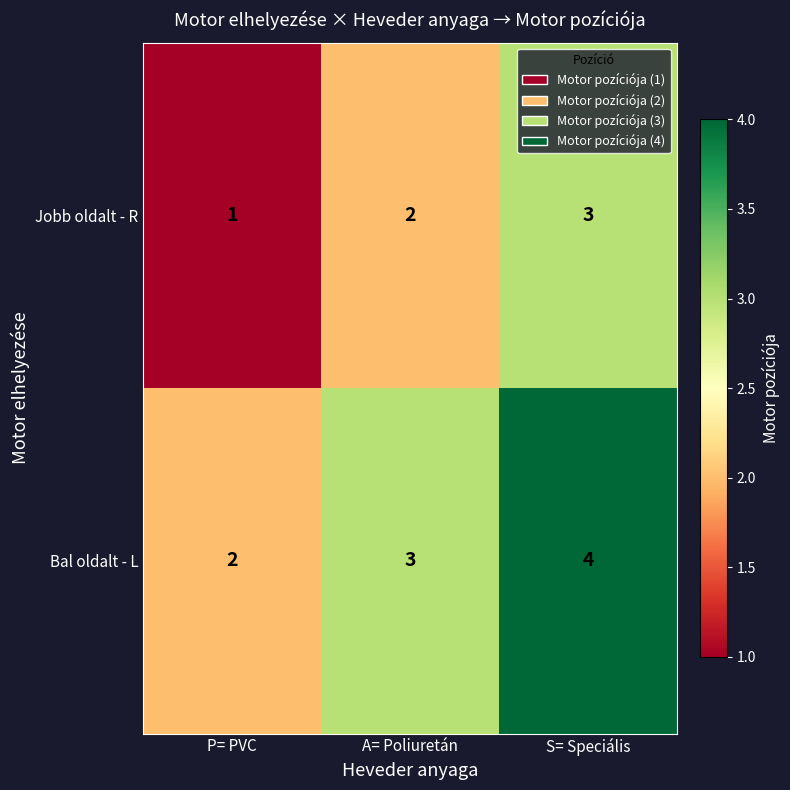

What is the smallest value displayed?

1